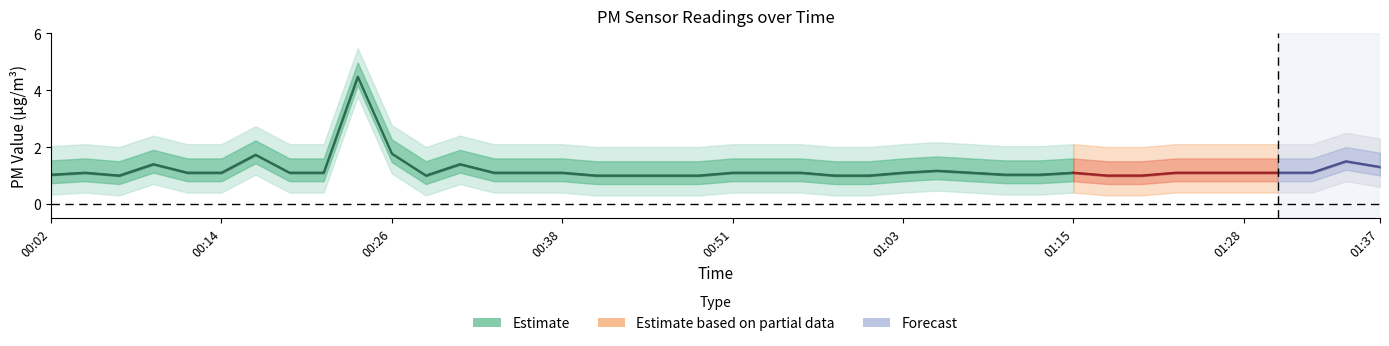

Reading right to left, extract all data points from this chart.

P1: 1.3	1.5	1.1	1.1	1.1	1.1	1.1	1.0	1.0	1.1	1.0	1.0	1.1	1.2	1.1	1.0	1.0	1.1	1.1	1.1	1.0	1.0	1.0	1.0	1.1	1.1	1.1	1.4	1.0	1.8	4.5	1.1	1.1	1.7	1.1	1.1	1.4	1.0	1.1	1.0
P2: 1.3	1.5	1.1	1.1	1.1	1.1	1.1	1.0	1.0	1.1	1.0	1.0	1.1	1.2	1.1	1.0	1.0	1.1	1.1	1.1	1.0	1.0	1.0	1.0	1.1	1.1	1.1	1.4	1.0	1.7	2.0	1.1	1.1	1.7	1.1	1.1	1.4	1.0	1.1	1.0